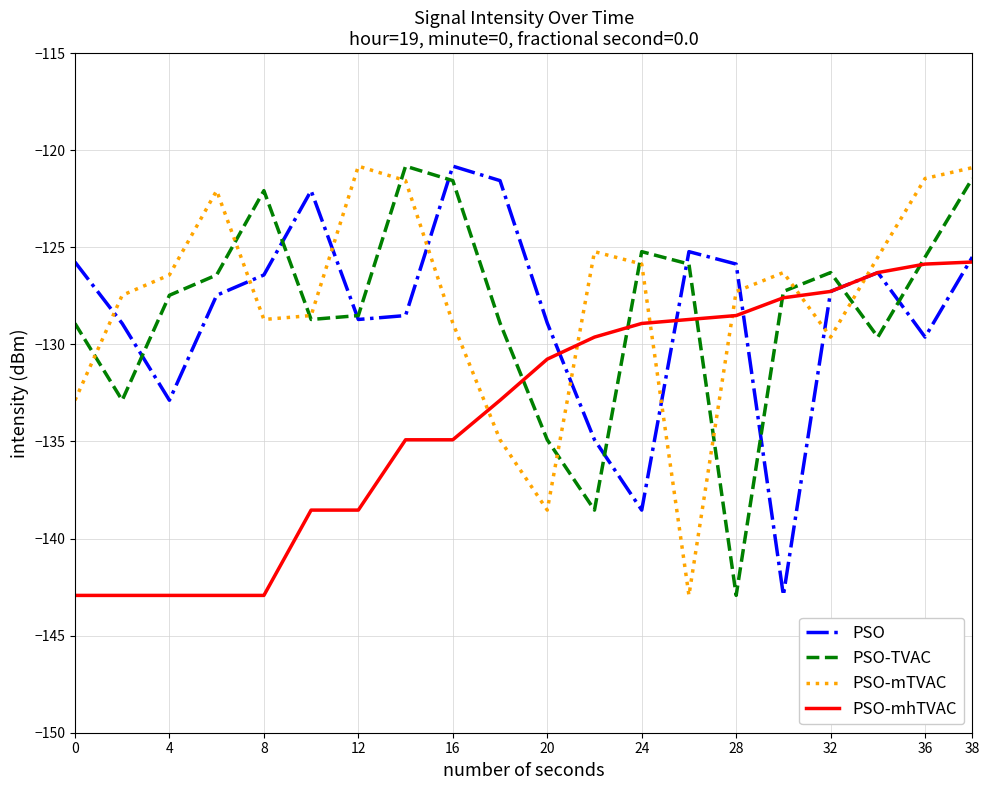

How many intersections are there between PSO and PSO-mTVAC?

9